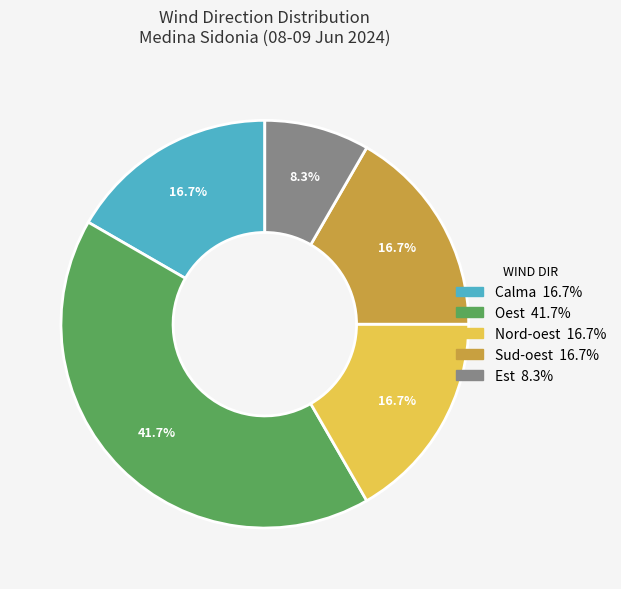

Is there any slice that represents more than half of the pie?

No